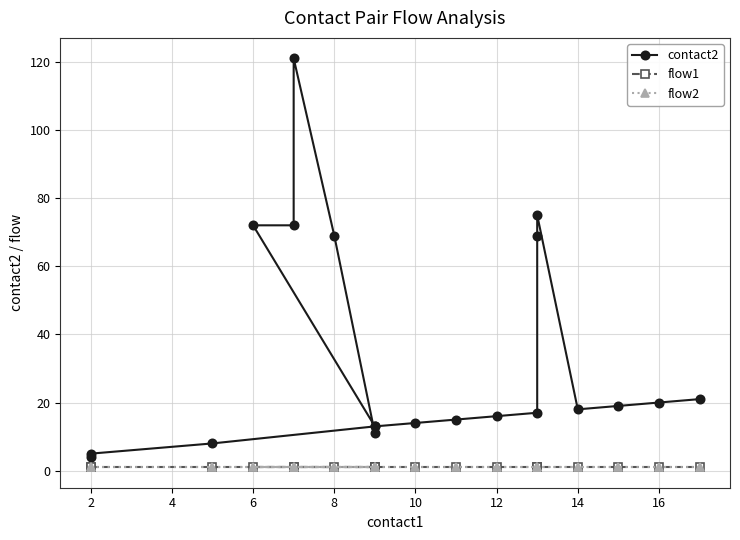

True or false: contact2 and flow2 cross at least once.

False